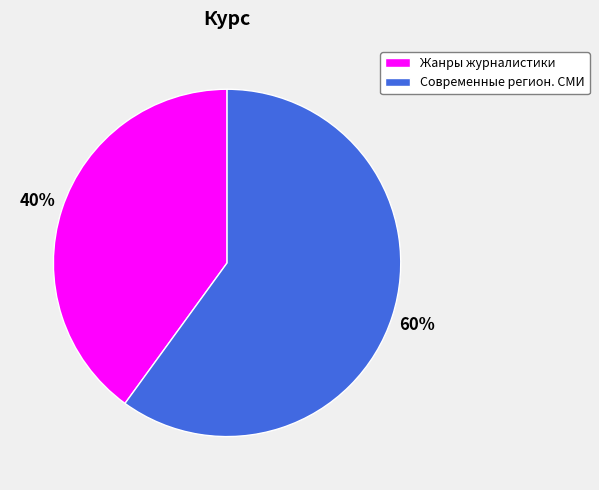

Is Жанры журналистики the majority of the pie?

No